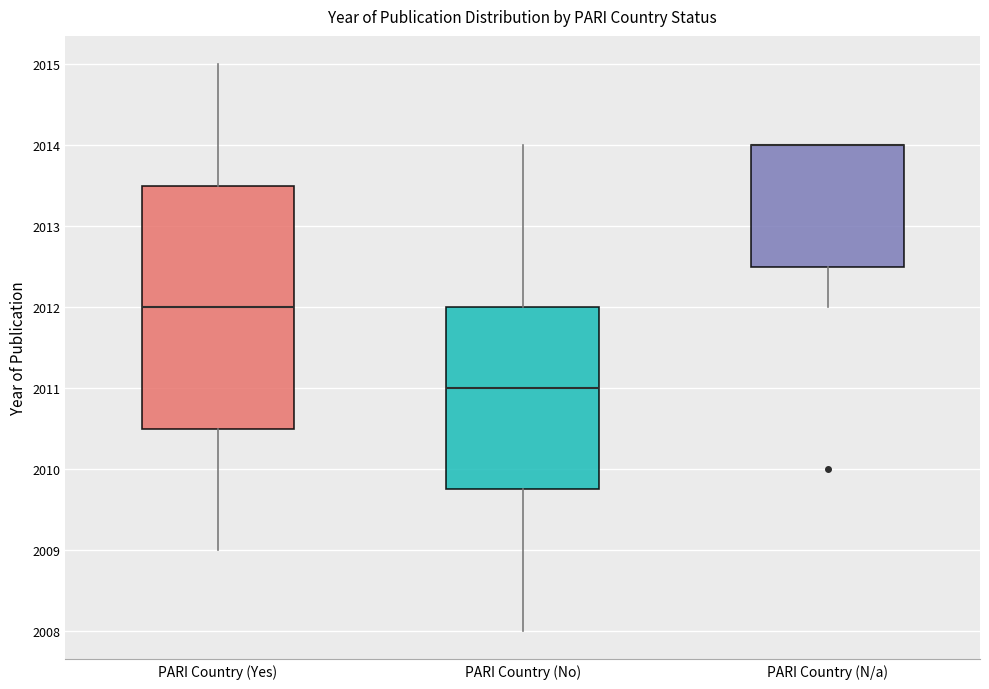

Where is the lower edge of the box for PARI Country (Yes) on the y-axis? The values are not printed on the chart, so give them approximately, as read against the axis.

2010.5